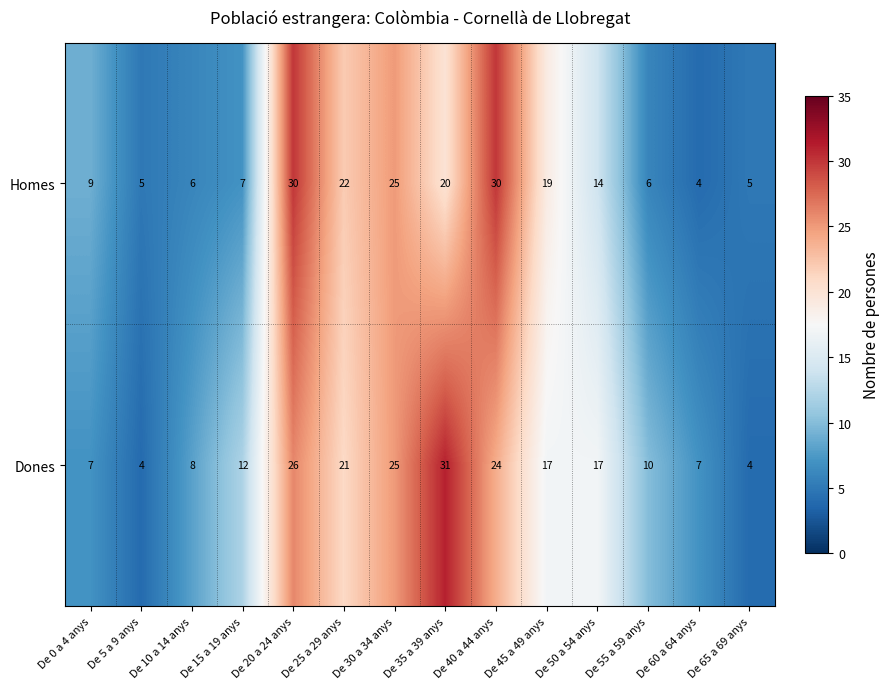

What is the approximate value of Dones at De 50 a 54 anys, to the nearest 10?

20